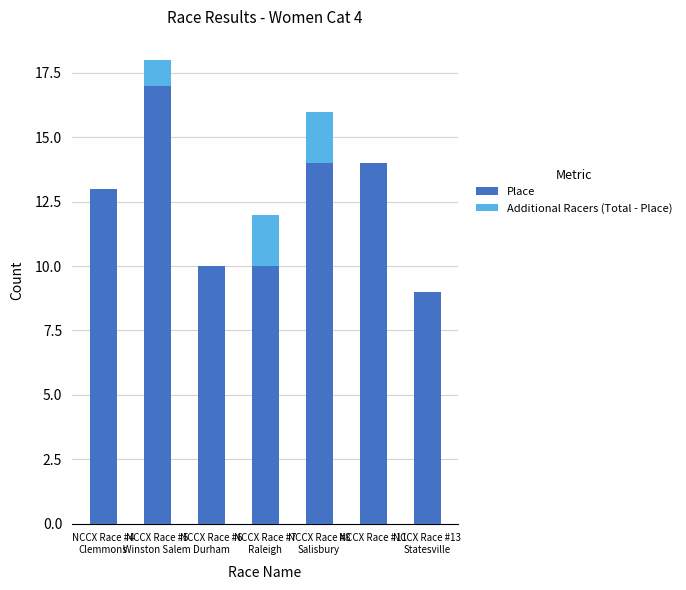

What is the sum of all Place values?

87